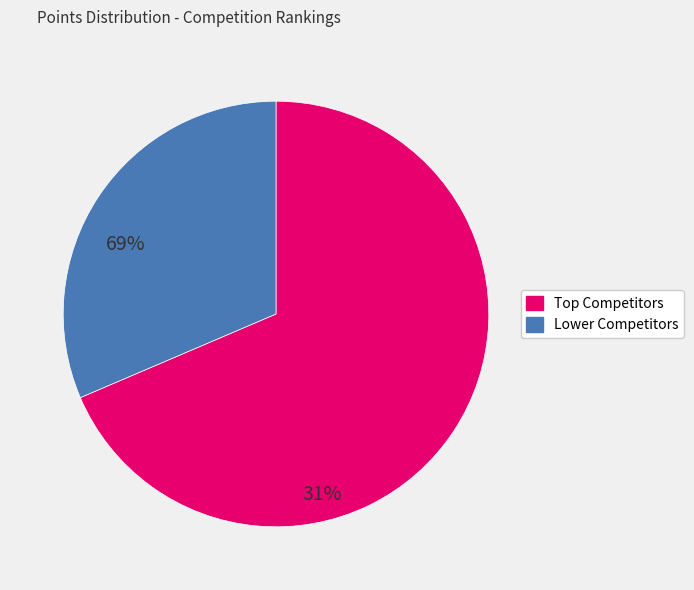

Does any single category account for the majority?

Yes